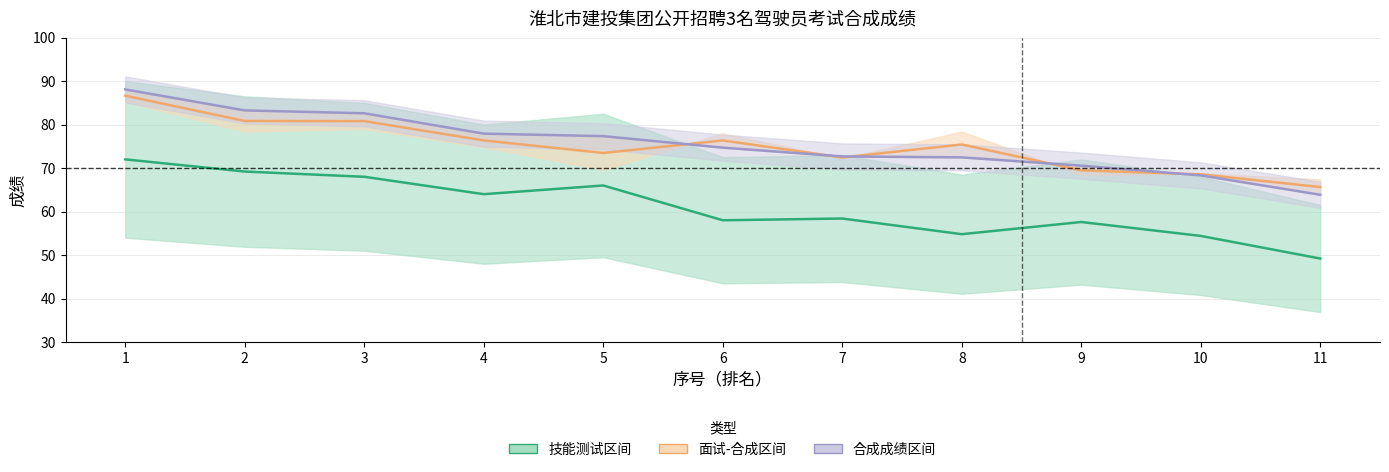

How many times do 合成成绩 and 面试-合成均线 cross each other?

5